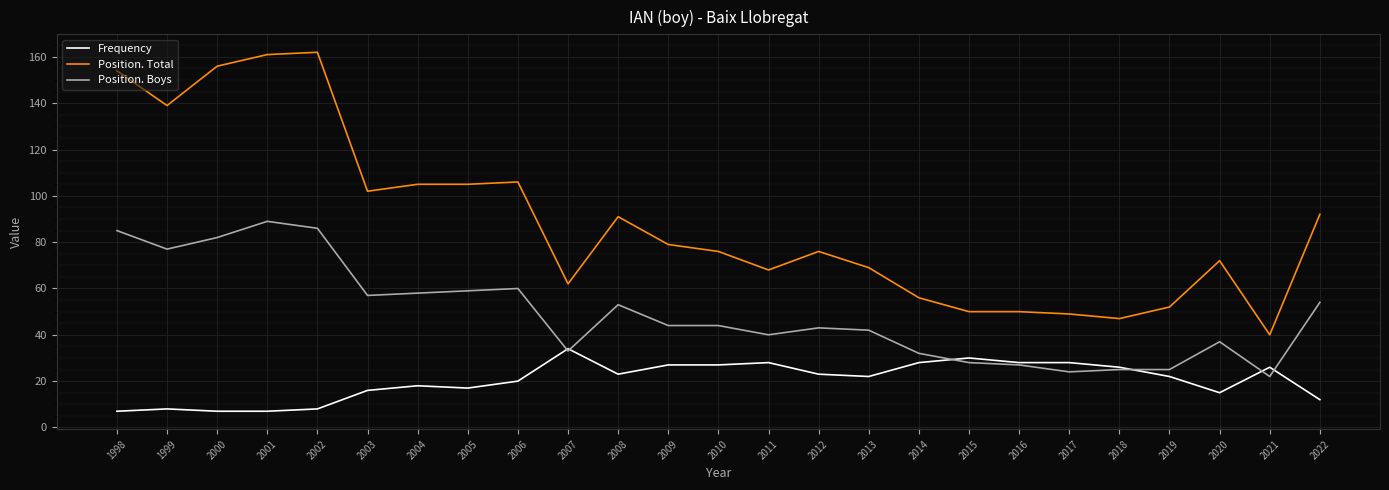

True or false: Position. Total and Position. Boys cross at least once.

False